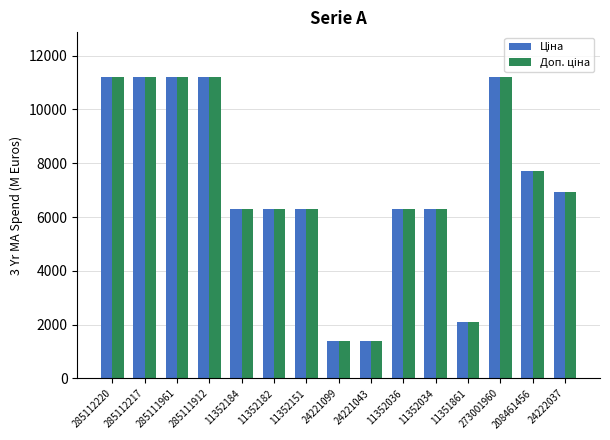

What is the smallest value displayed?

1375.0